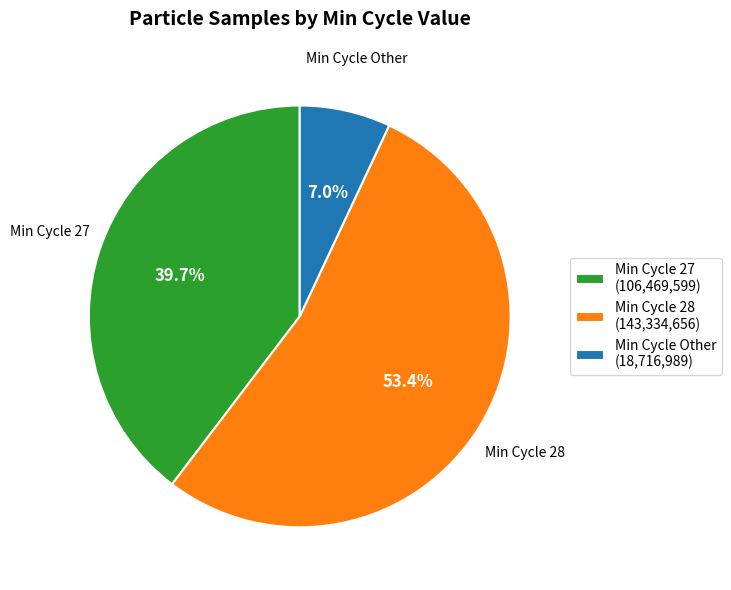

Is there a majority slice in this chart?

Yes